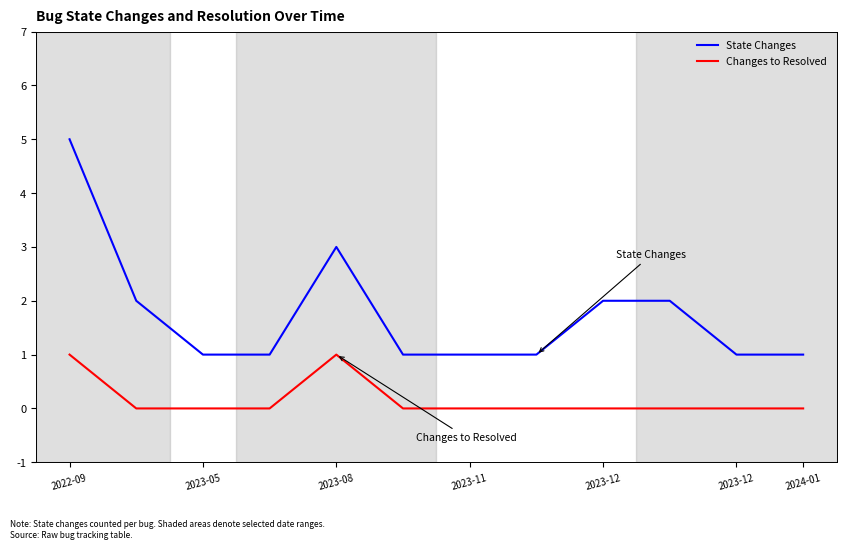

Is this an area chart (filled region under the line)?

No